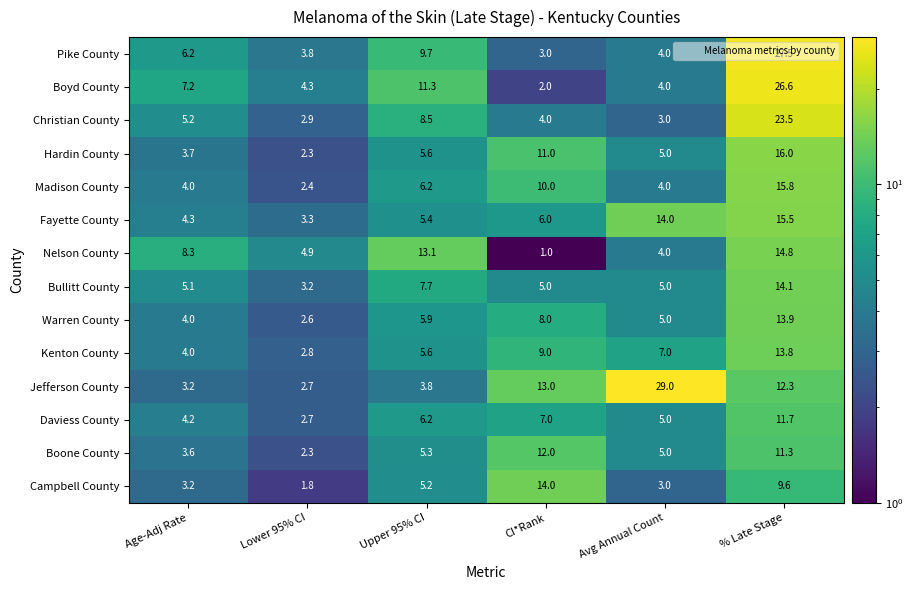

What is the lowest value of the Daviess County series?

2.7